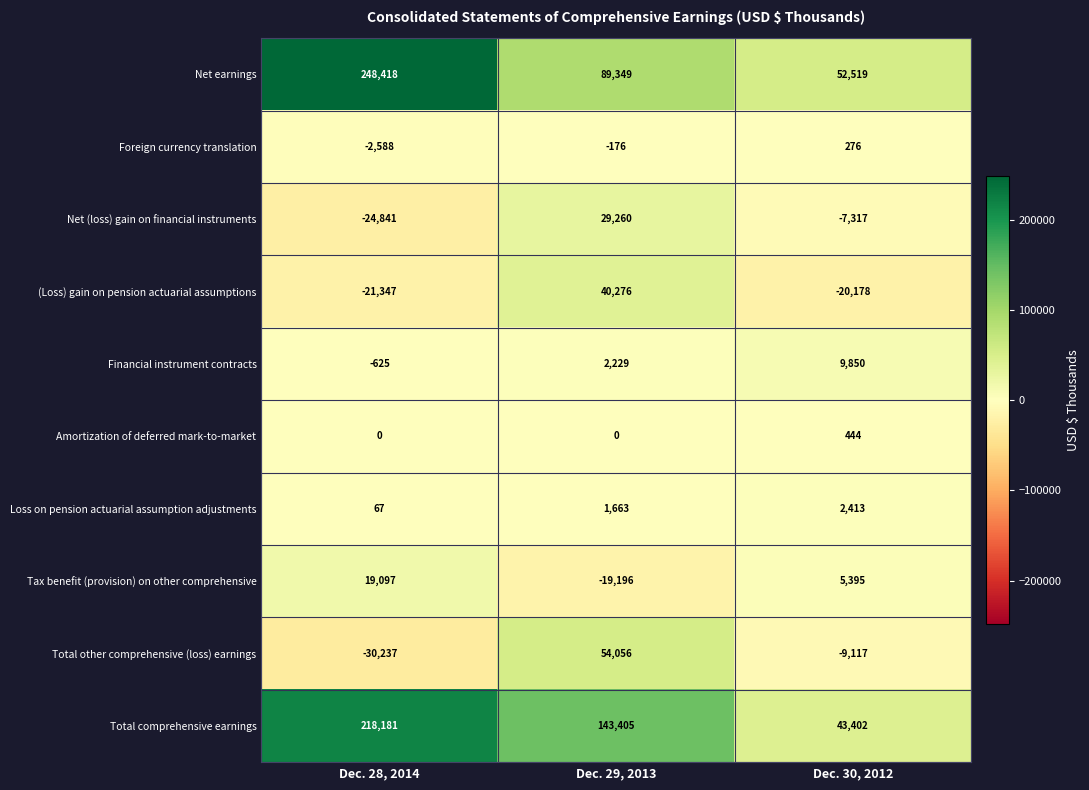

How many Financial instrument contracts values are between -625 and 9850?

3